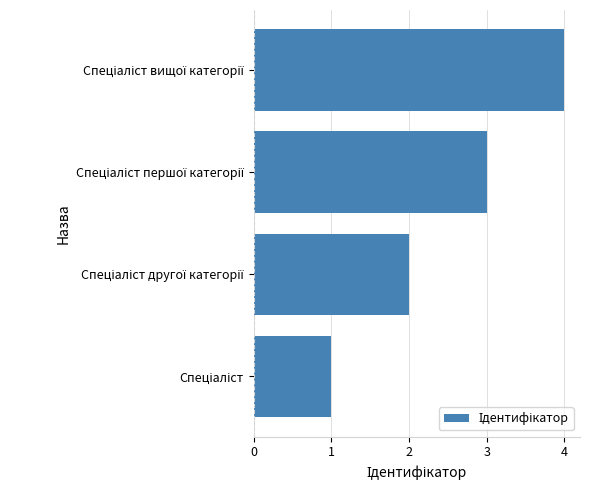

What is the greatest value displayed?

4